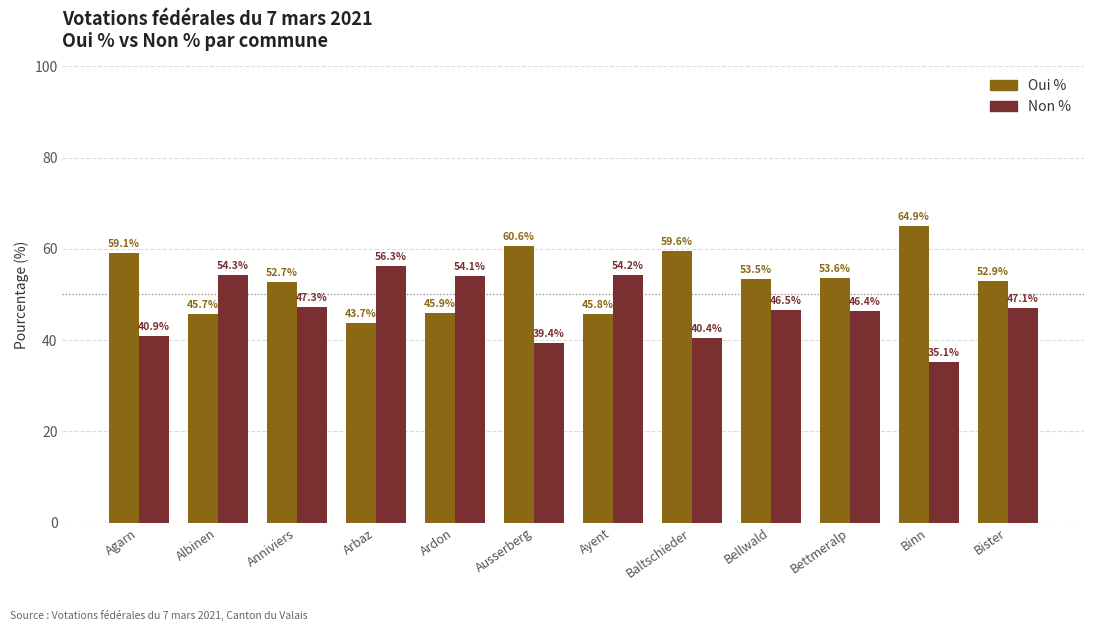

Does the chart contain any negative values?

No